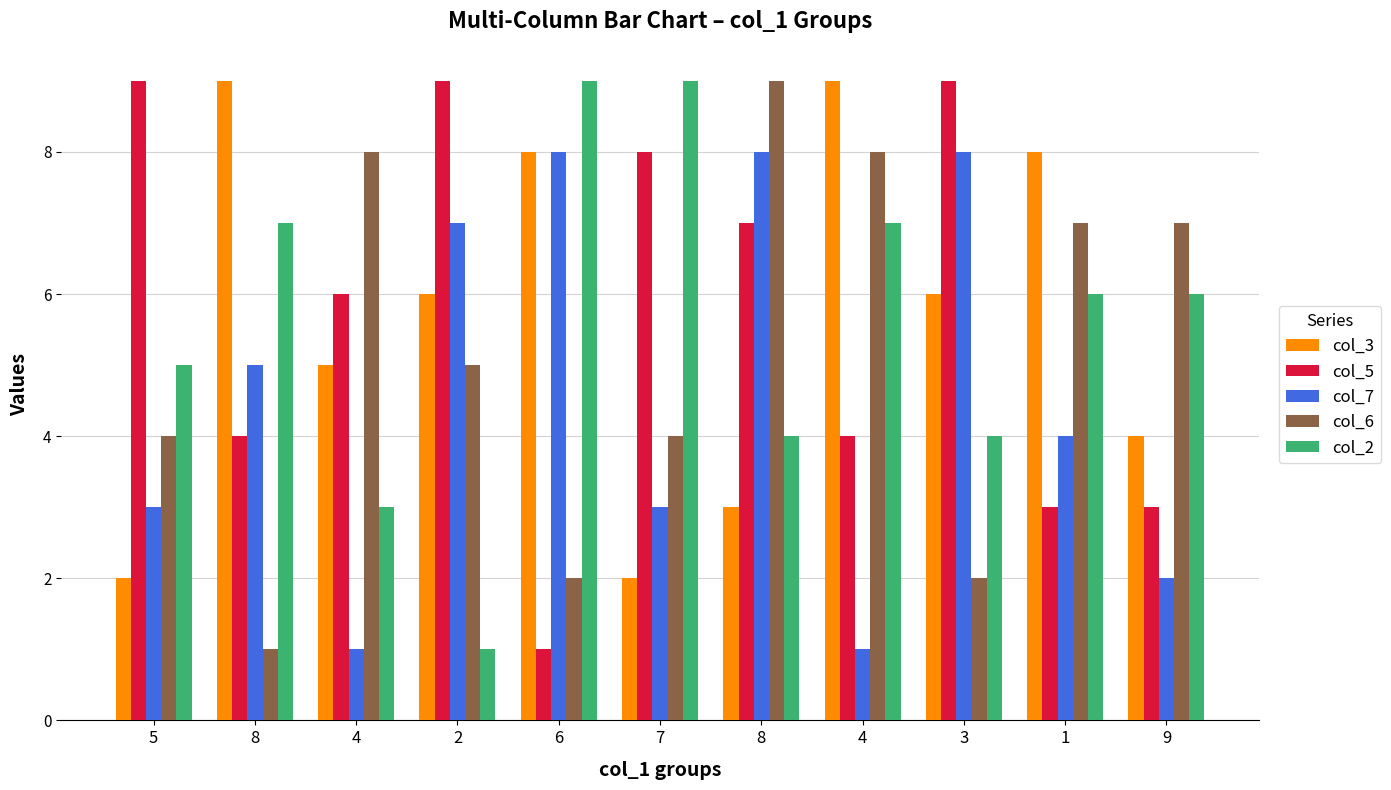

Are the bars grouped side by side (vs. stacked)?

Yes